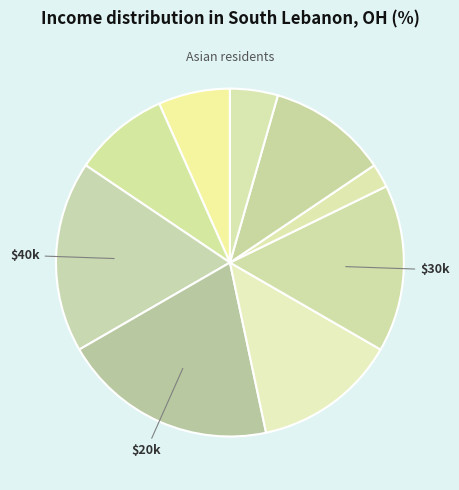

Count the number of slices in the pie.

9